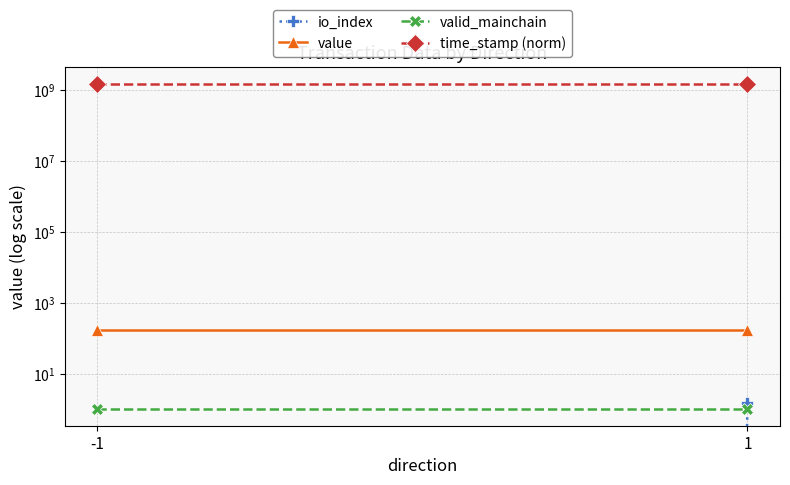

Which category has the lowest value across all series?

-1